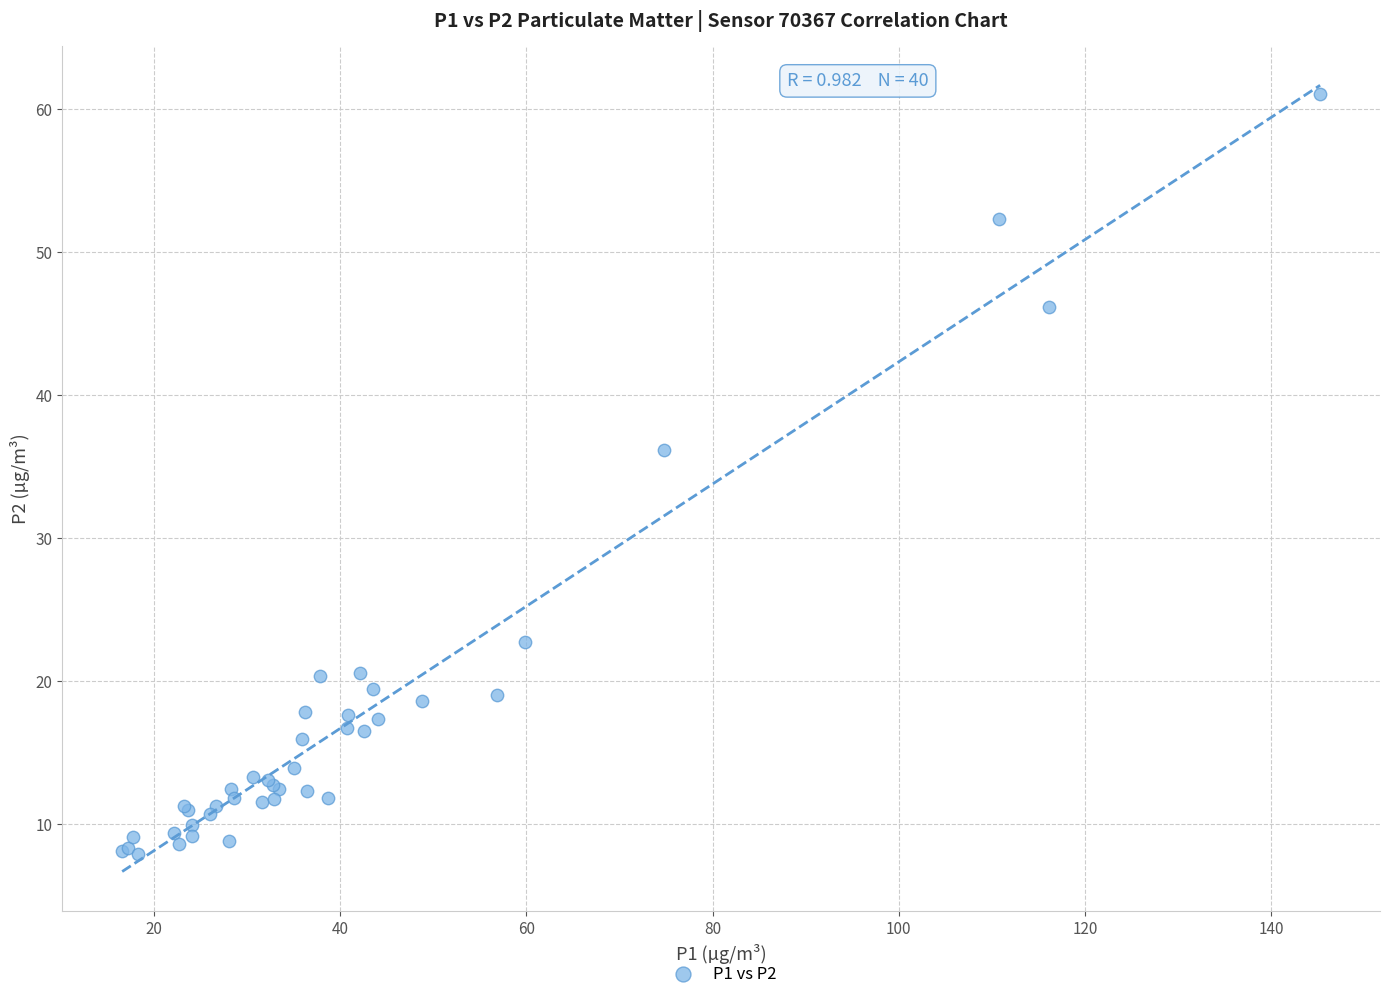

What Y value in the scatter plot is closest to 34?

36.1